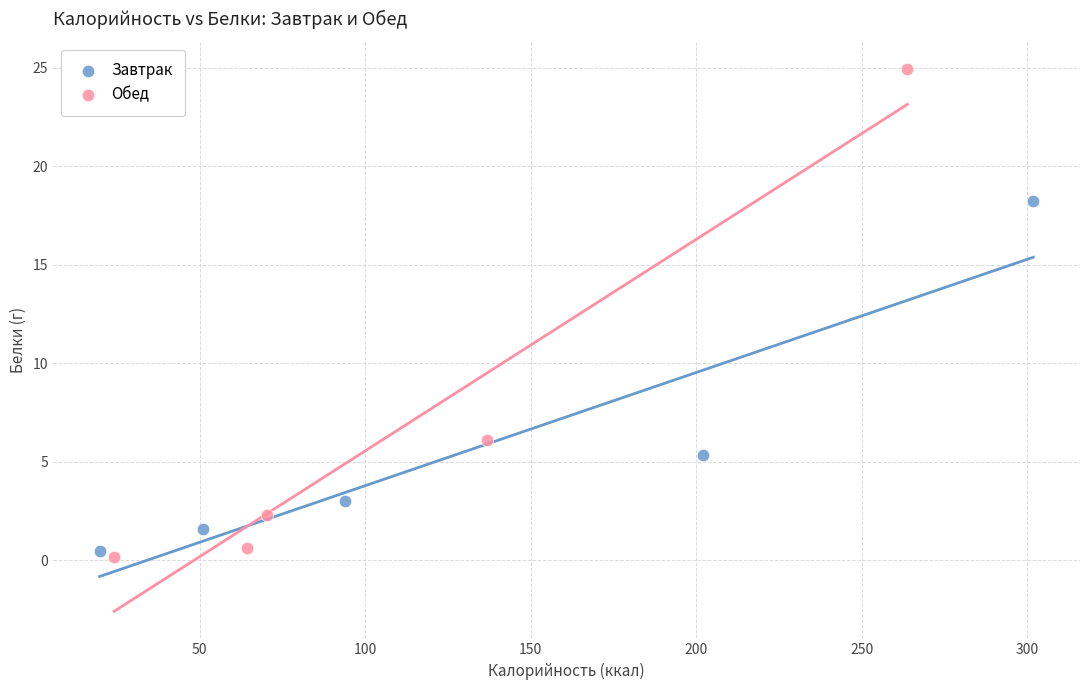

Which series contains the lowest Y value?

Обед